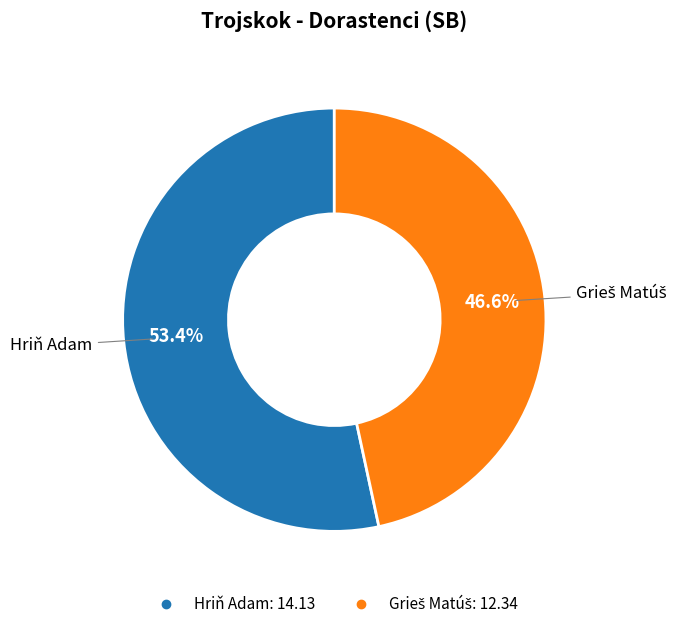

Which category accounts for the majority?

Hriň Adam